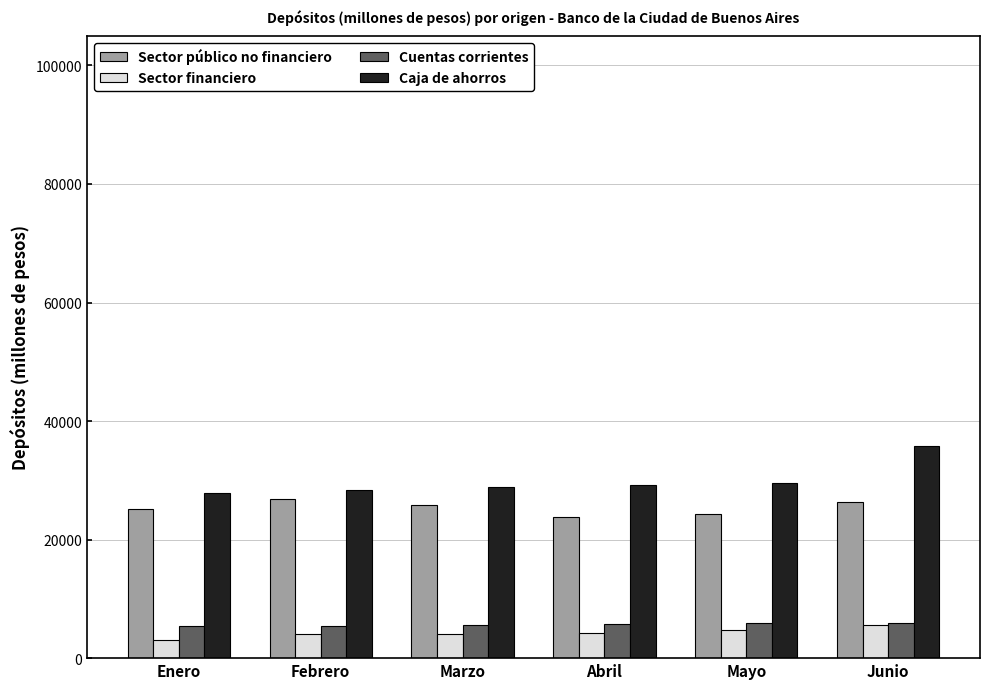

The value of Caja de ahorros at Febrero is 28330.6. True or false?

True